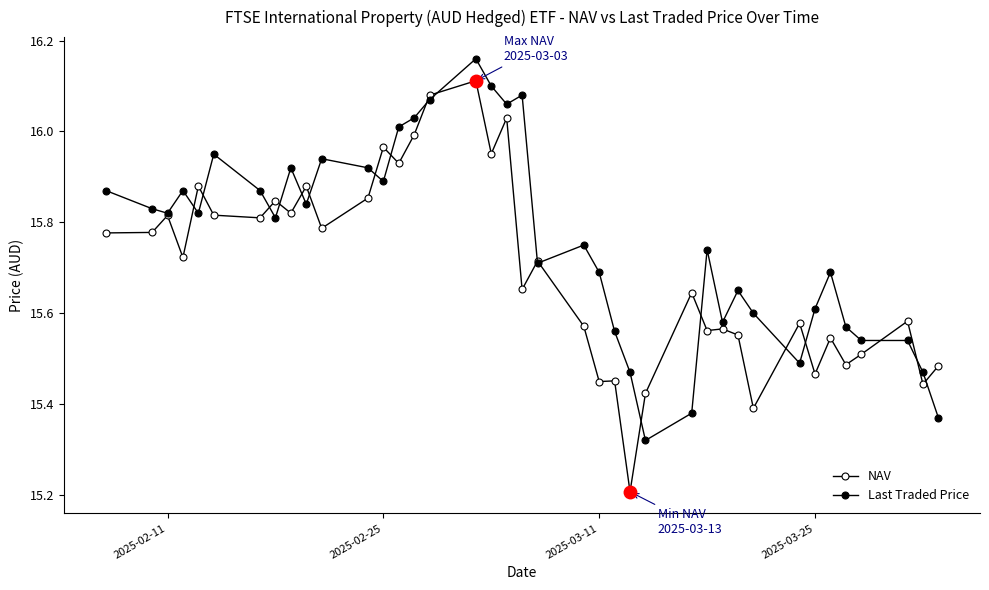

Which series has the largest range (max minus min)?

NAV